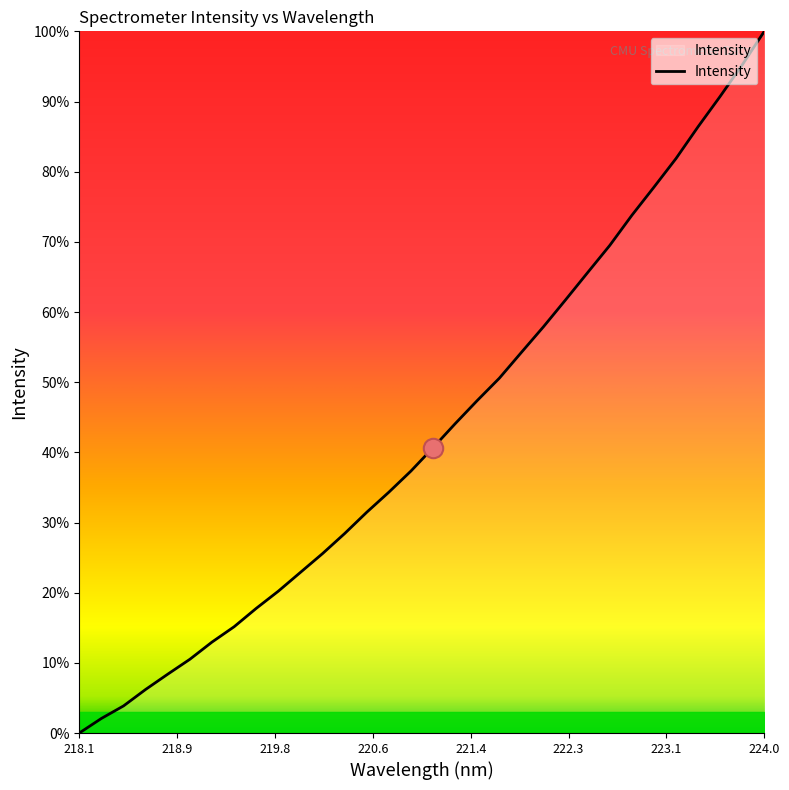

What is the label of the 10th point from the left?

219.7801